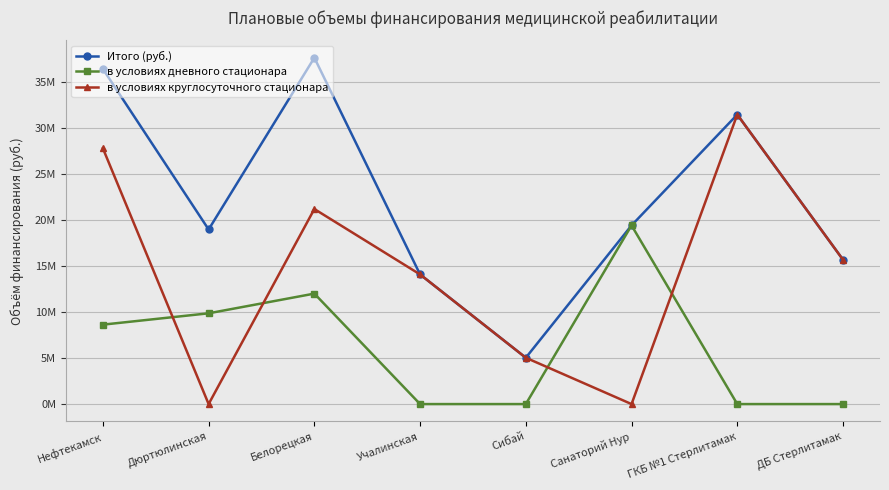

Does the chart have visible grid lines?

Yes